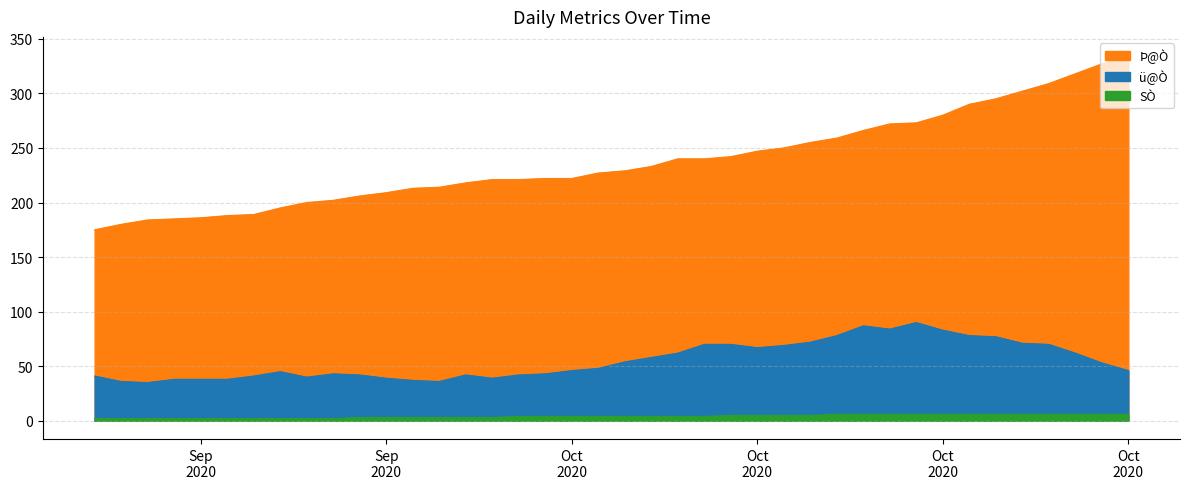

At 2020/10/8, list the series in order from largest to smallest.

Þ@Ò, ü@Ò, SÒ